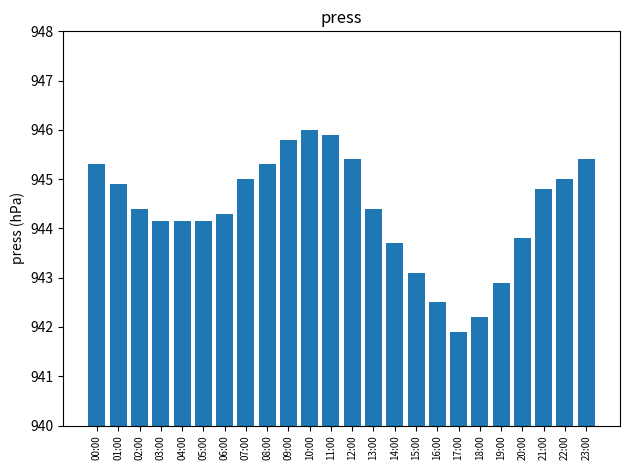

What is the sum of all values?

22664.5